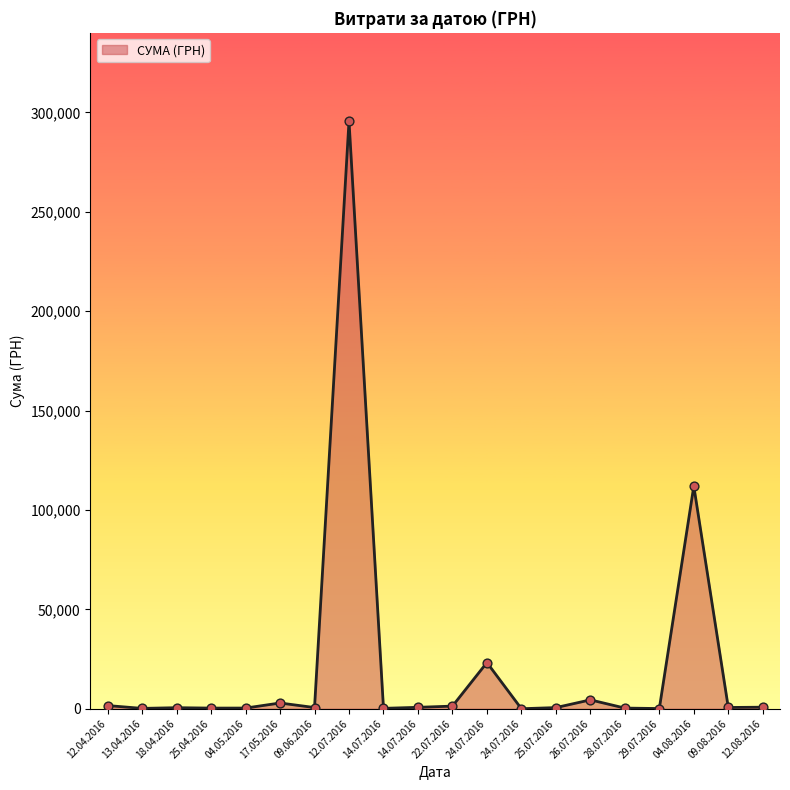

Does the chart have visible grid lines?

No